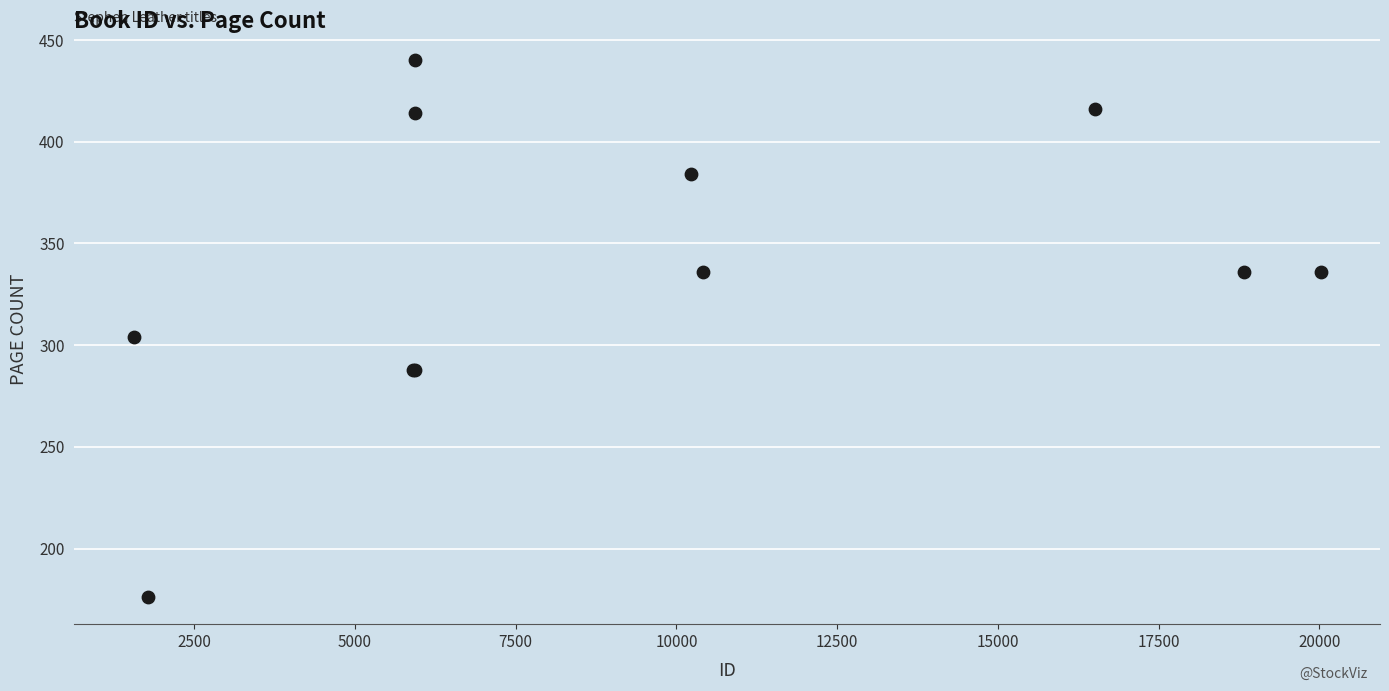

What Y value in the scatter plot is closest to 308?

304